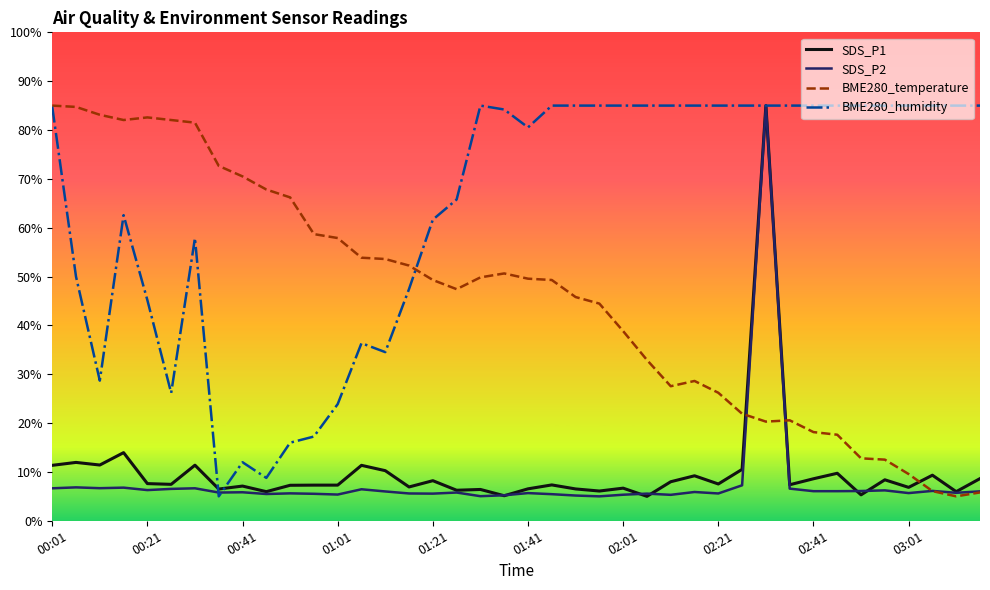

What is the lowest value of the BME280_temperature series?

5.0